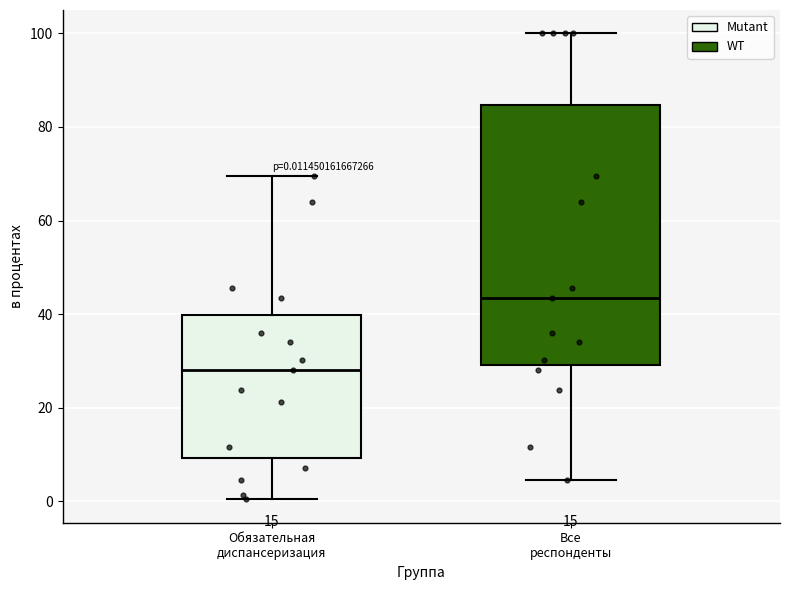

Which box's median line is the highest?

Все респонденты